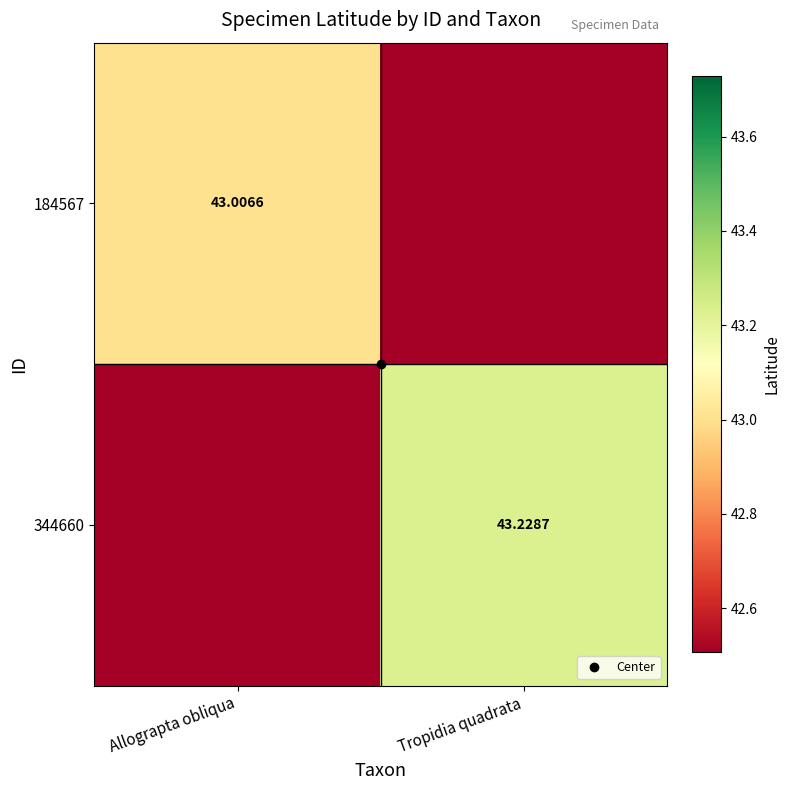

Count the 344660 values in the range 42 to 43.

1